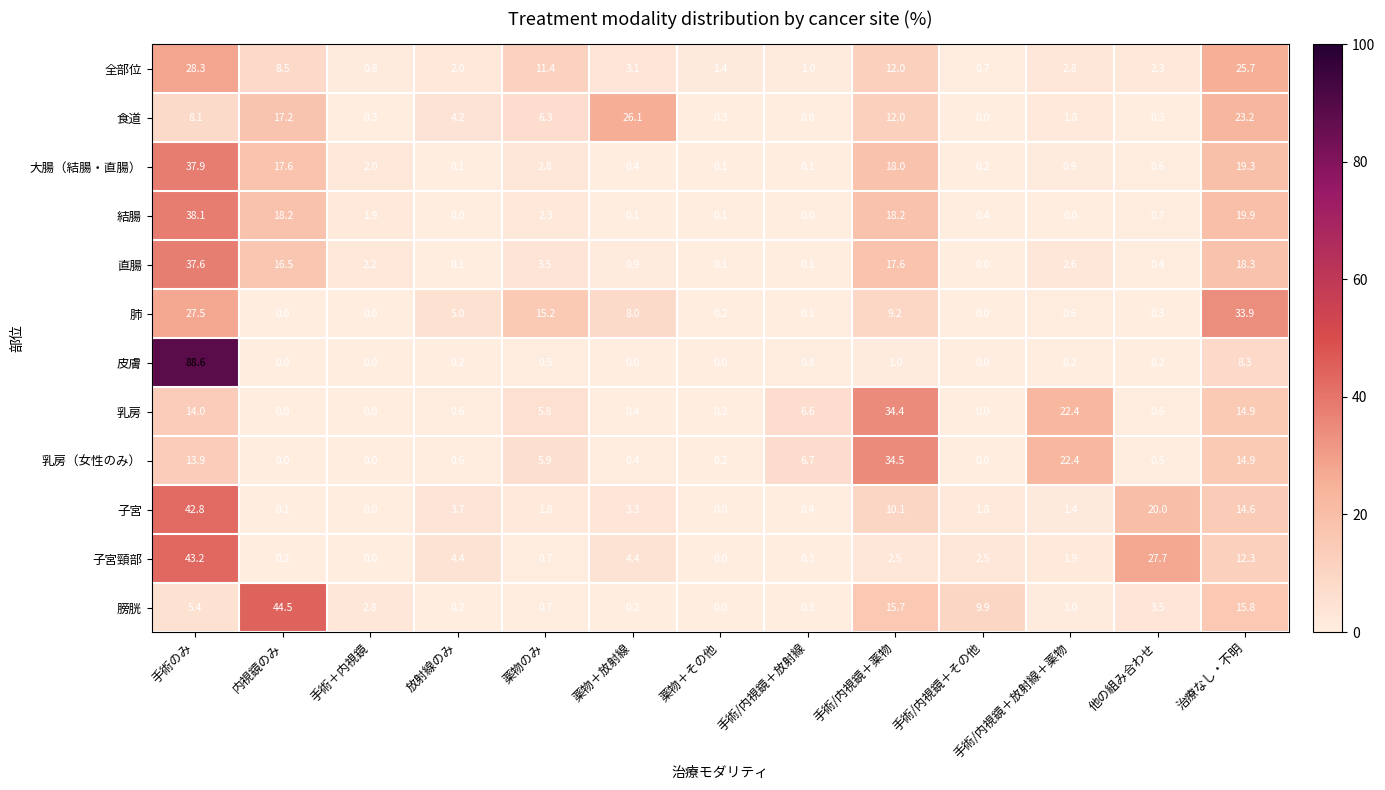

Rank the series by their maximum value, from highest to lowest.

皮膚, 膀胱, 子宮頸部, 子宮, 結腸, 大腸（結腸・直腸）, 直腸, 乳房（女性のみ）, 乳房, 肺, 全部位, 食道